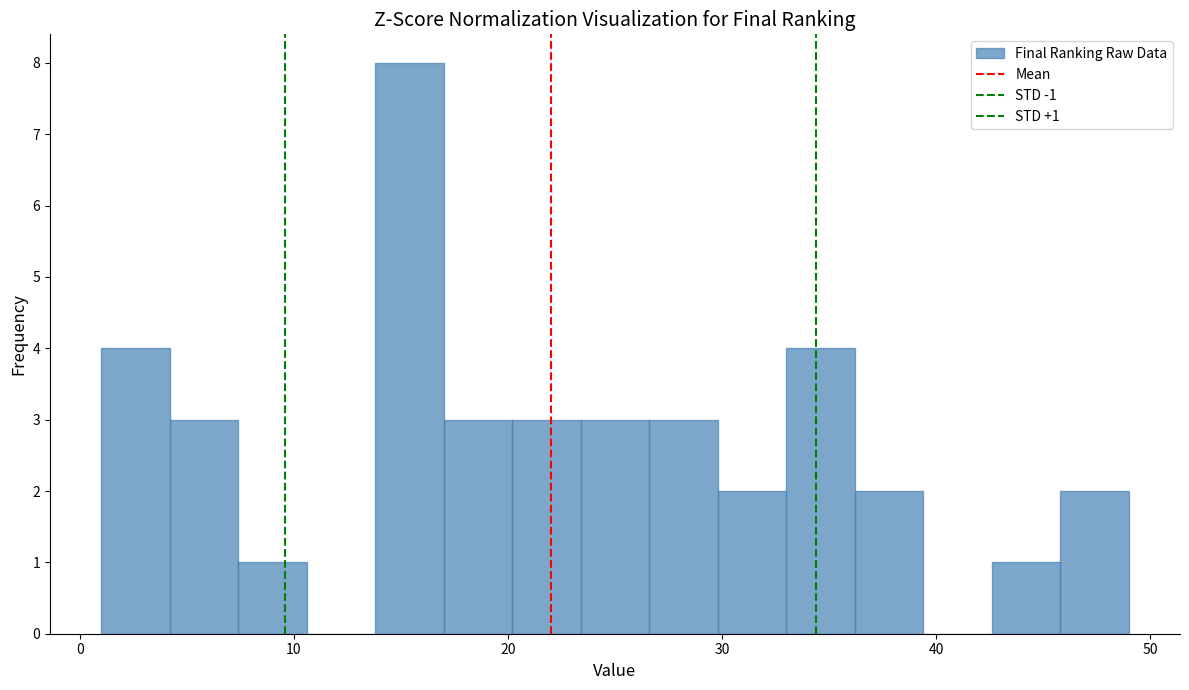

Around what value on the x-axis is the tallest bar? Give the approximate position of its centre, as read against the axis.

15